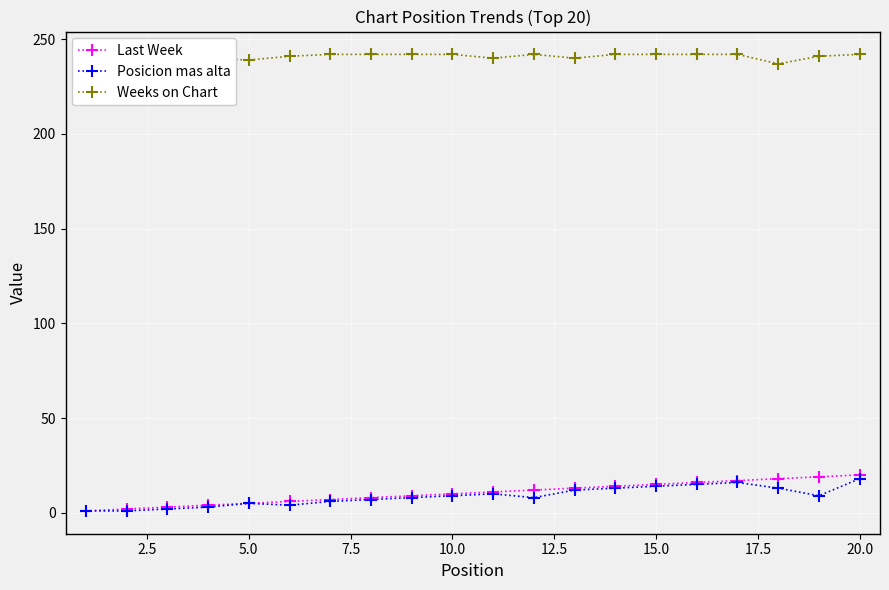

What is the highest value of the Posicion mas alta series?

18